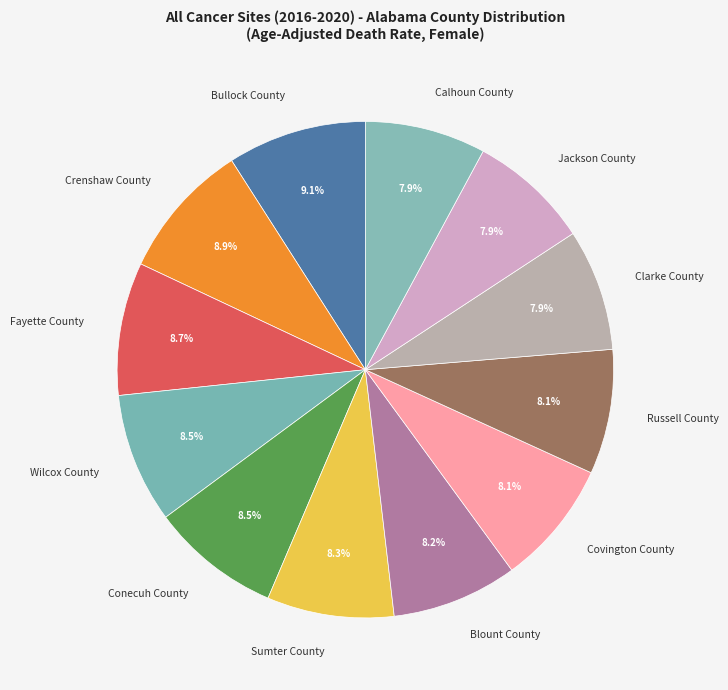

True or false: Calhoun County accounts for 1% of the total.

False